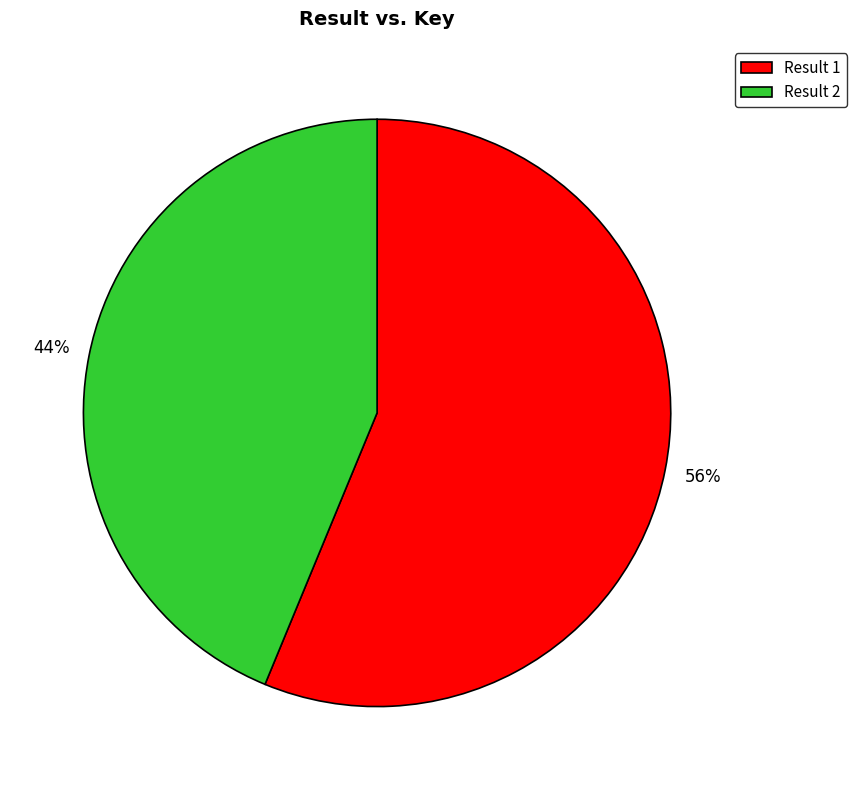

Is it true that Result 1 is 49% of the pie?

False